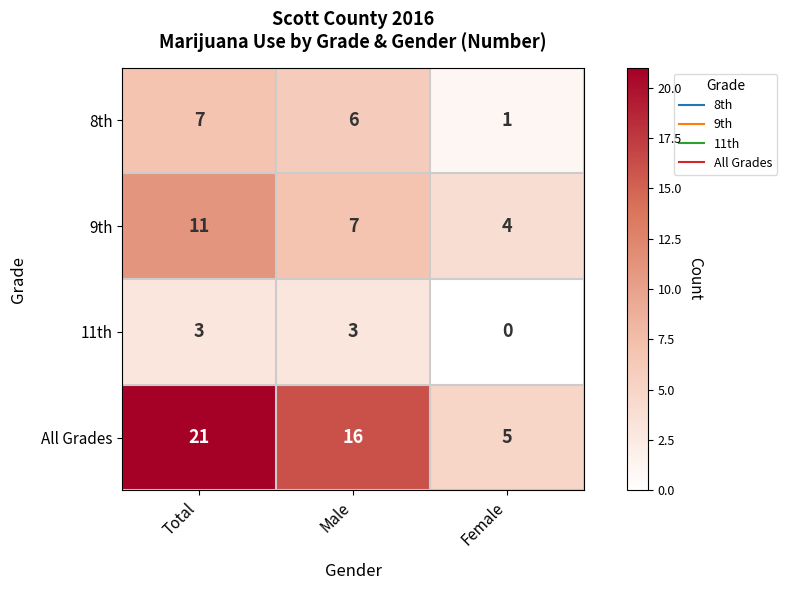

At which category does the chart reach its peak across all series?

Total